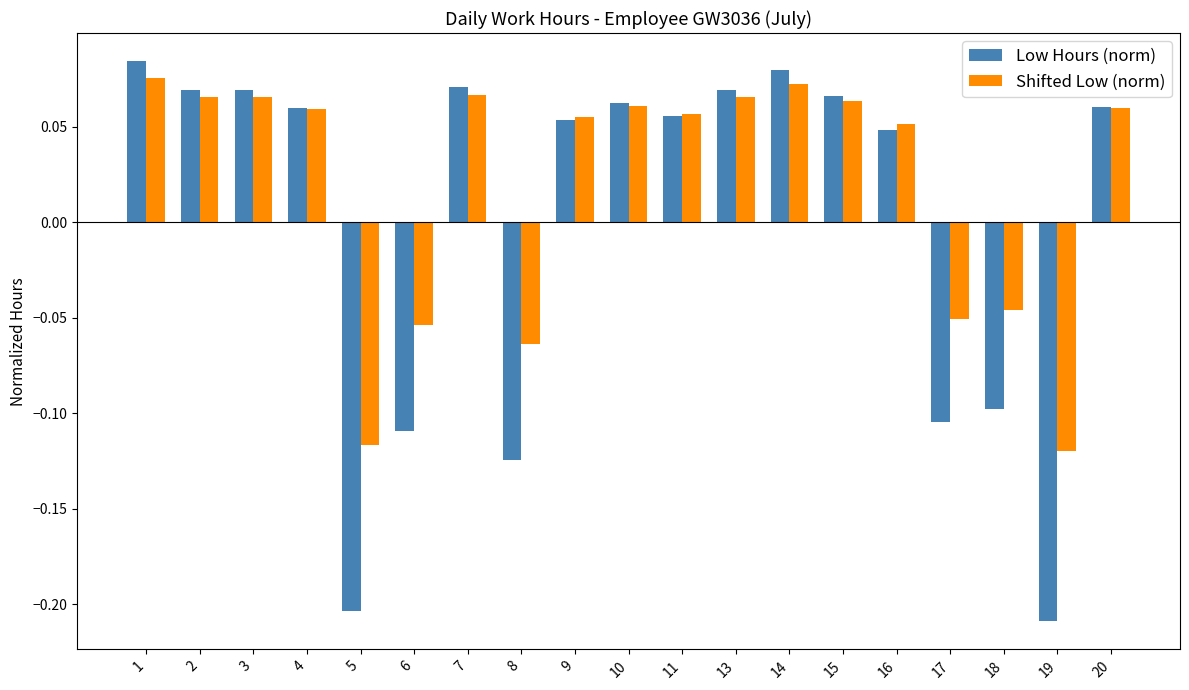

List the series in order of their overall mean, lowest first.

Low Hours (norm), Shifted Low (norm)